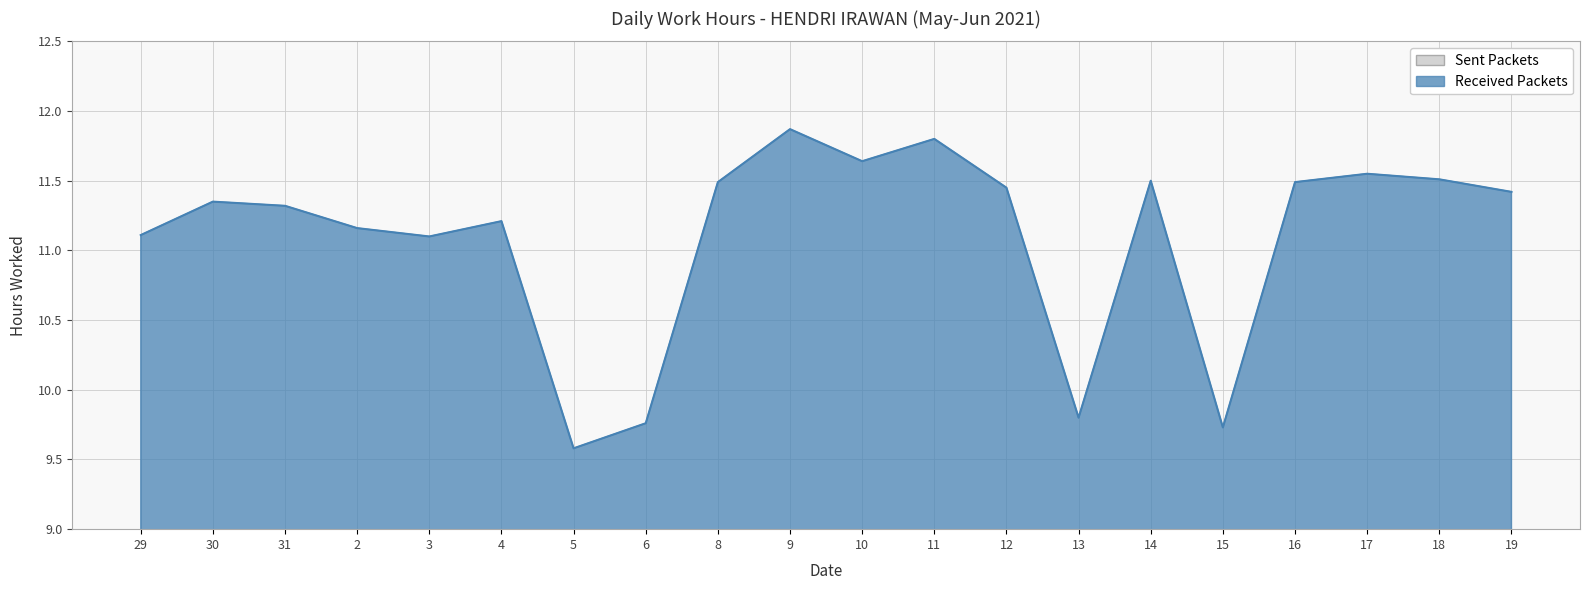

The value at 15 is 16.1. True or false?

False